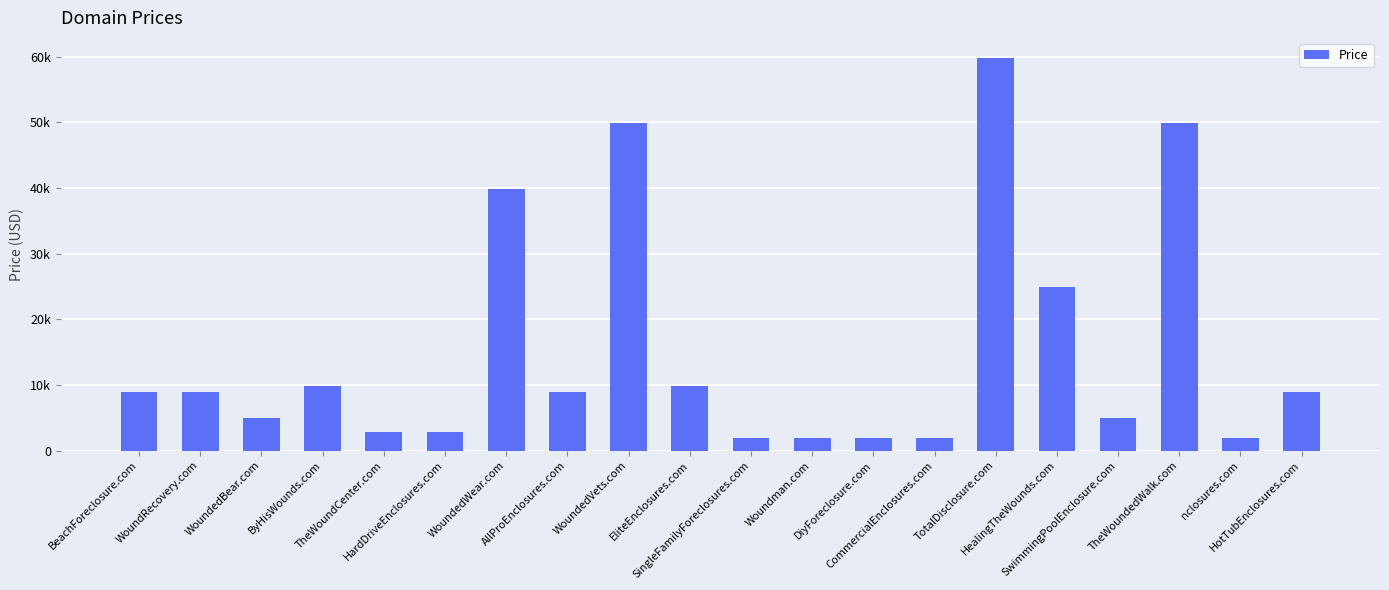

Between WoundedBear.com and nclosures.com, which is larger?

WoundedBear.com